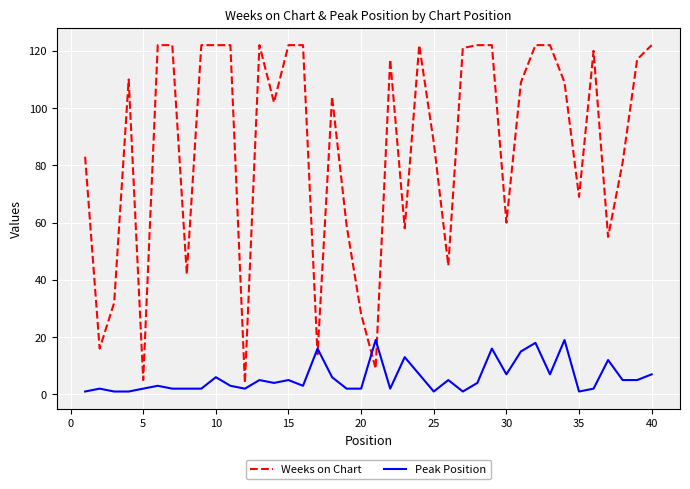

What is the highest value of the Weeks on Chart series?

122